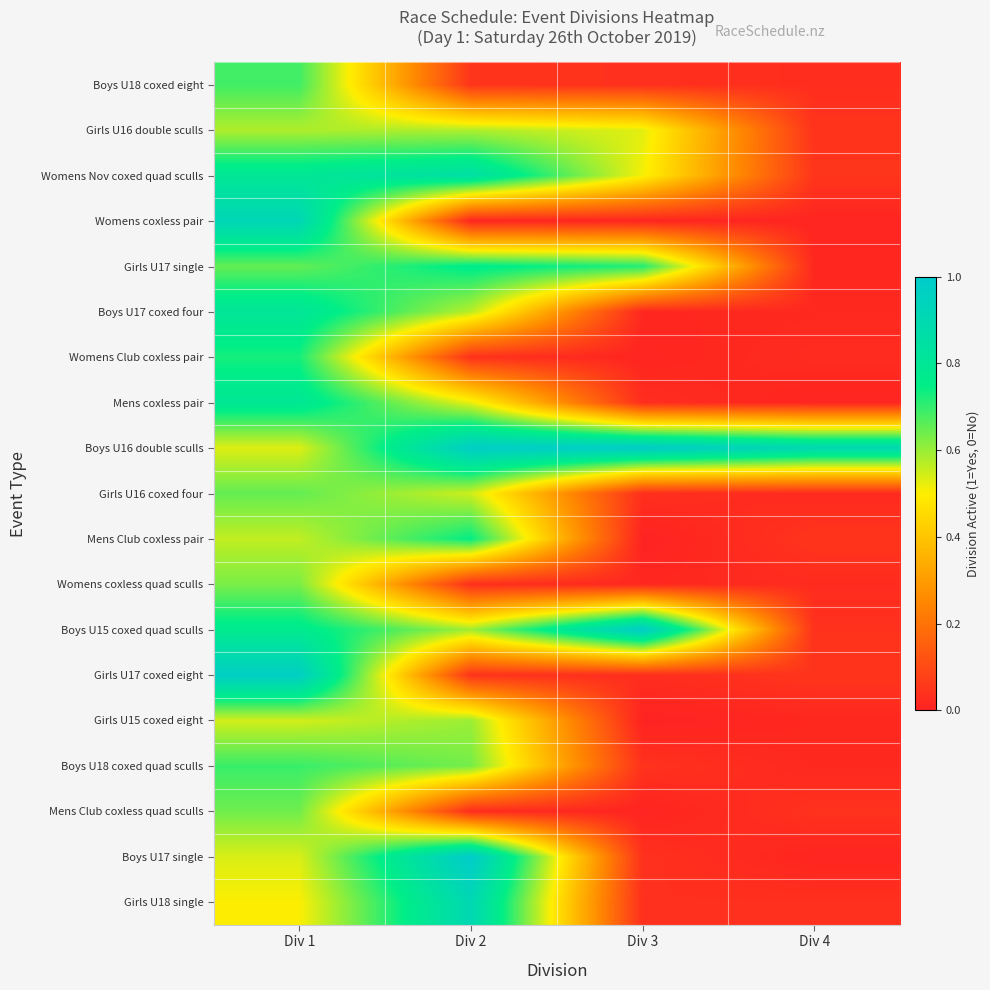

Reading right to left, what are all the values shown in this chart?

Boys U18 coxed eight: Div 4=0.0	Div 3=0.0	Div 2=0.0	Div 1=0.7
Girls U16 double sculls: Div 4=0.0	Div 3=0.5	Div 2=0.6	Div 1=0.6
Womens Nov coxed quad sculls: Div 4=0.0	Div 3=0.5	Div 2=0.9	Div 1=0.8
Womens coxless pair: Div 4=0.0	Div 3=0.0	Div 2=0.0	Div 1=0.9
Girls U17 single: Div 4=0.0	Div 3=0.7	Div 2=0.8	Div 1=0.7
Boys U17 coxed four: Div 4=0.0	Div 3=0.0	Div 2=0.6	Div 1=0.8
Womens Club coxless pair: Div 4=0.0	Div 3=0.0	Div 2=0.0	Div 1=0.7
Mens coxless pair: Div 4=0.0	Div 3=0.0	Div 2=0.5	Div 1=0.8
Boys U16 double sculls: Div 4=0.9	Div 3=1.0	Div 2=1.0	Div 1=0.5
Girls U16 coxed four: Div 4=0.0	Div 3=0.0	Div 2=0.5	Div 1=0.7
Mens Club coxless pair: Div 4=0.0	Div 3=0.0	Div 2=0.7	Div 1=0.6
Womens coxless quad sculls: Div 4=0.0	Div 3=0.0	Div 2=0.0	Div 1=0.6
Boys U15 coxed quad sculls: Div 4=0.0	Div 3=1.0	Div 2=0.6	Div 1=0.8
Girls U17 coxed eight: Div 4=0.0	Div 3=0.0	Div 2=0.0	Div 1=1.0
Girls U15 coxed eight: Div 4=0.0	Div 3=0.0	Div 2=0.6	Div 1=0.5
Boys U18 coxed quad sculls: Div 4=0.0	Div 3=0.0	Div 2=0.6	Div 1=0.7
Mens Club coxless quad sculls: Div 4=0.0	Div 3=0.0	Div 2=0.0	Div 1=0.6
Boys U17 single: Div 4=0.0	Div 3=0.0	Div 2=1.0	Div 1=0.5
Girls U18 single: Div 4=0.0	Div 3=0.0	Div 2=0.9	Div 1=0.5